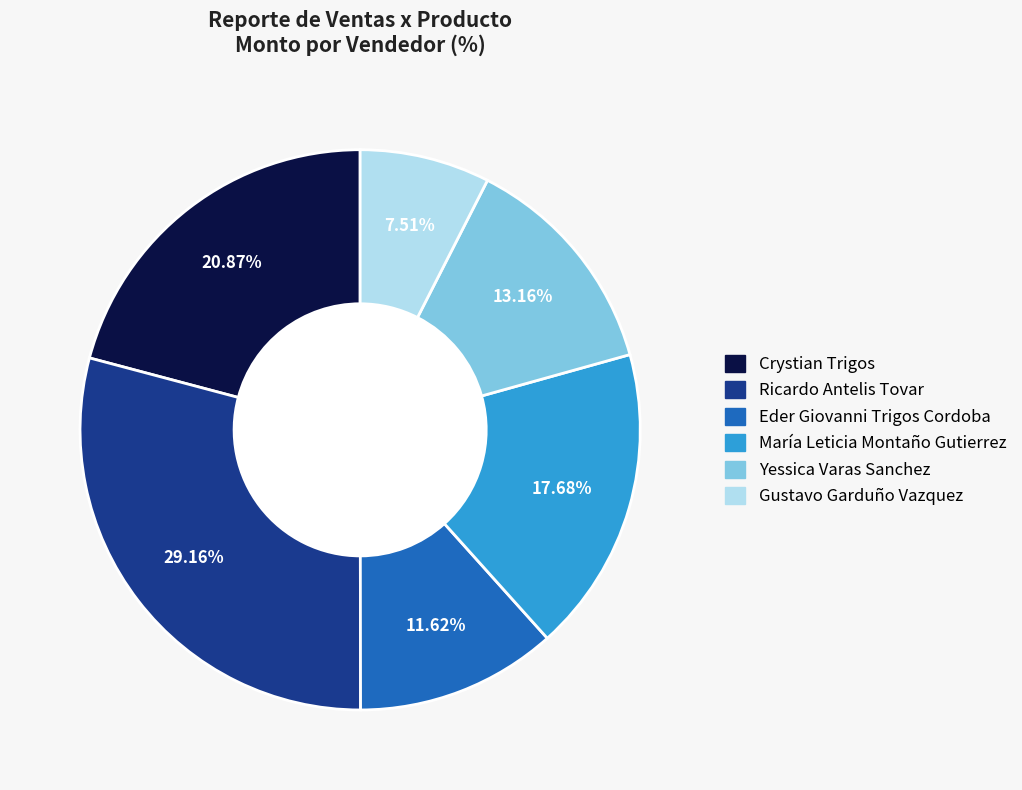

How many segments does this pie chart have?

6